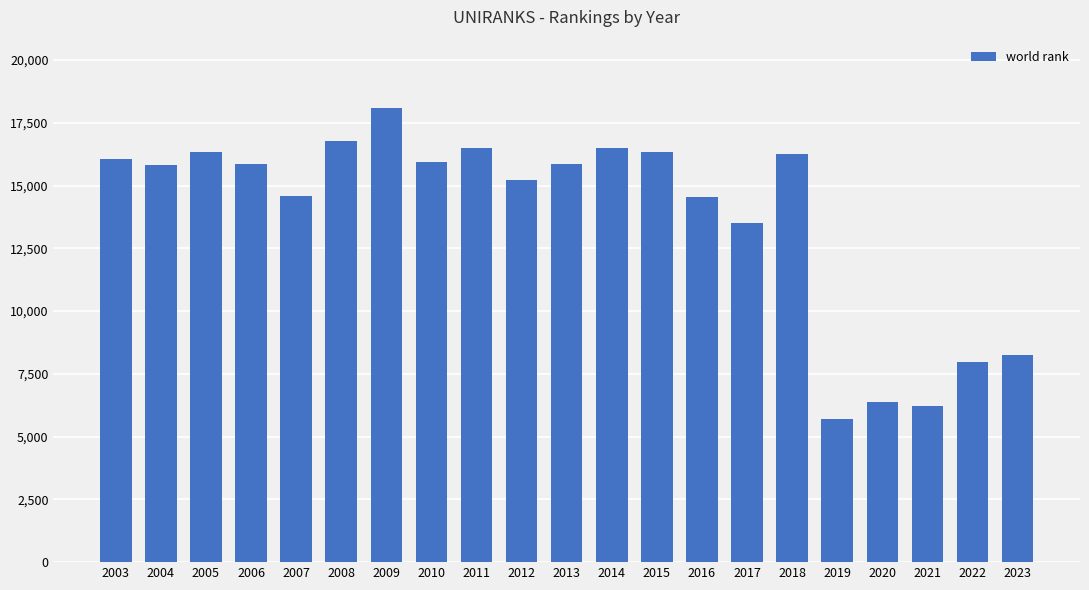

Which label corresponds to the largest value in the chart?

2009